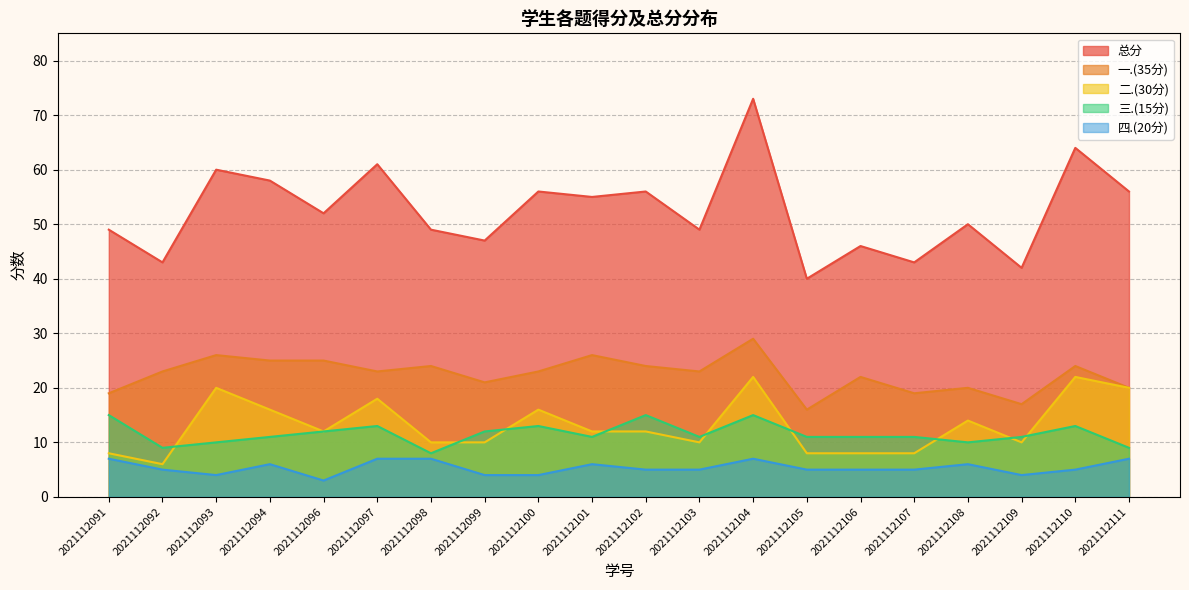

How many interior local valleys does the 三.(15分) series have?

5